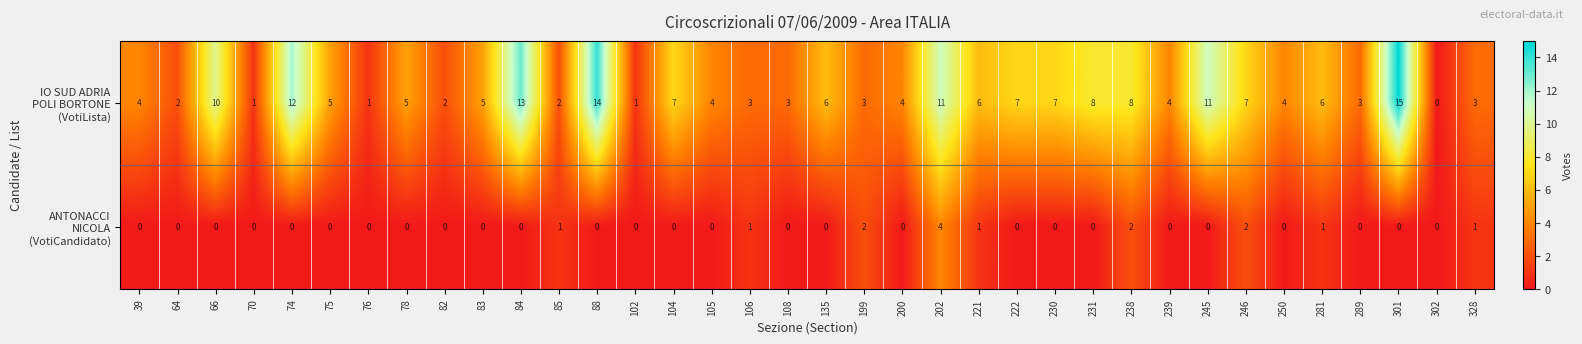

What is the greatest value displayed?

15